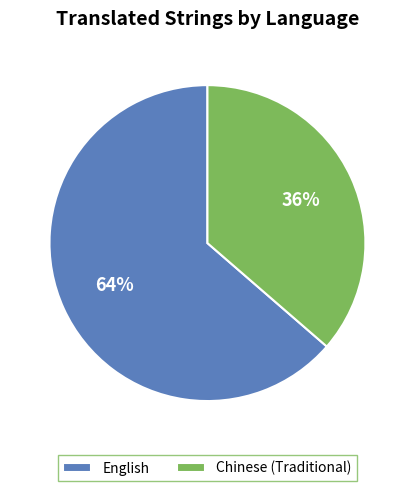

Which slice is the smallest?

Chinese (Traditional)